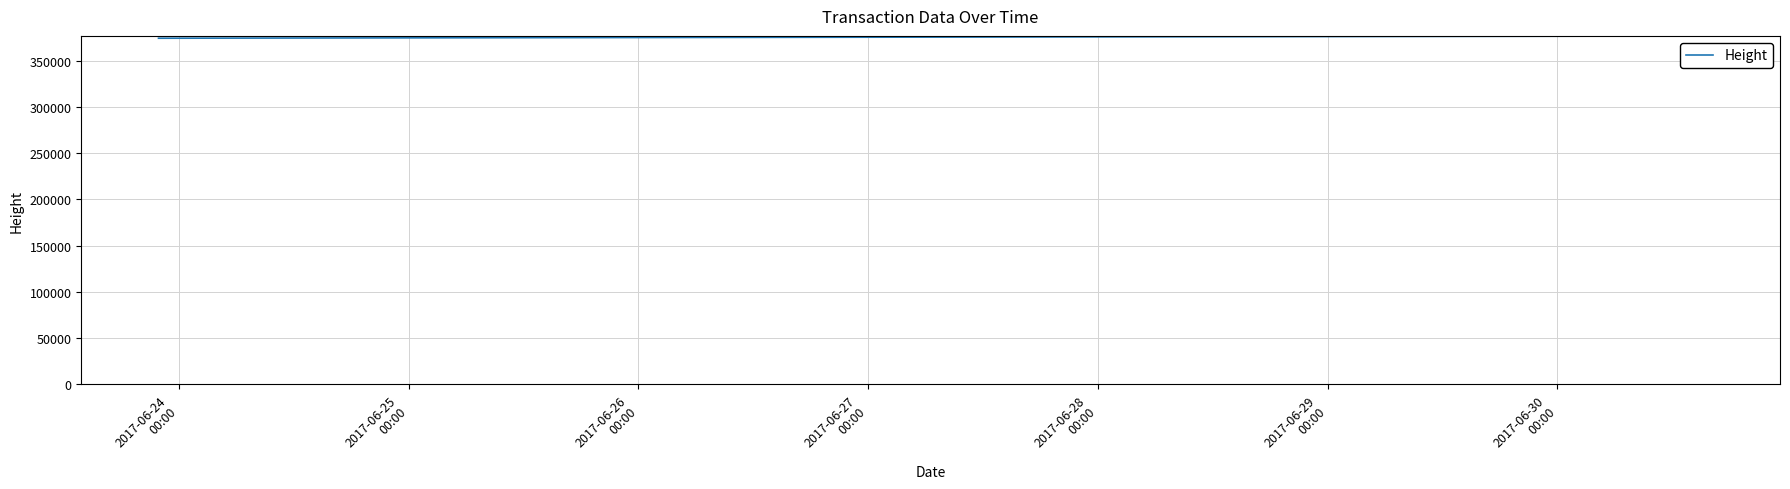

Rank the categories by value from highest to lowest.

2017-06-28
00:00, 2017-06-27
00:00, 2017-06-25
00:00, 2017-06-26
00:00, 2017-06-24
00:00